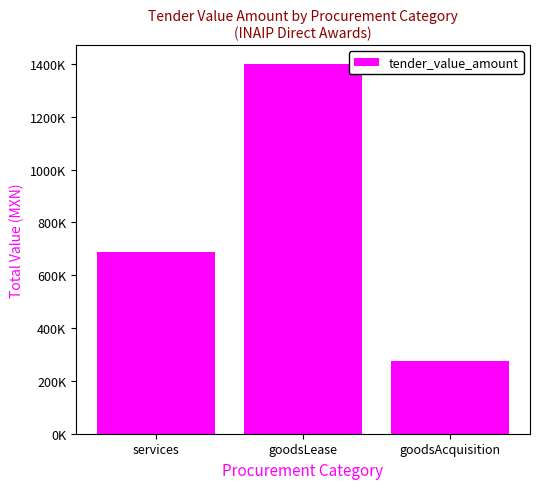

Which label corresponds to the smallest value in the chart?

goodsAcquisition